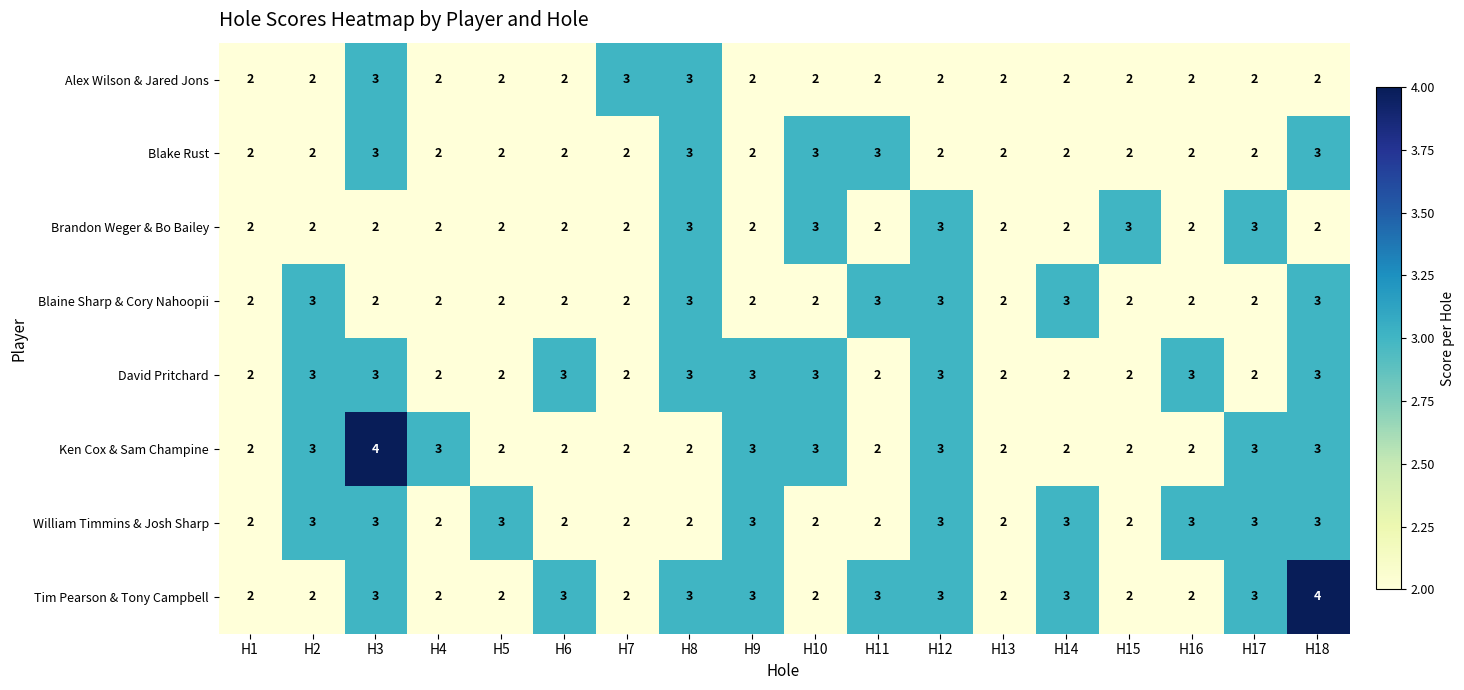

What is the sum of all Brandon Weger & Bo Bailey values?

41